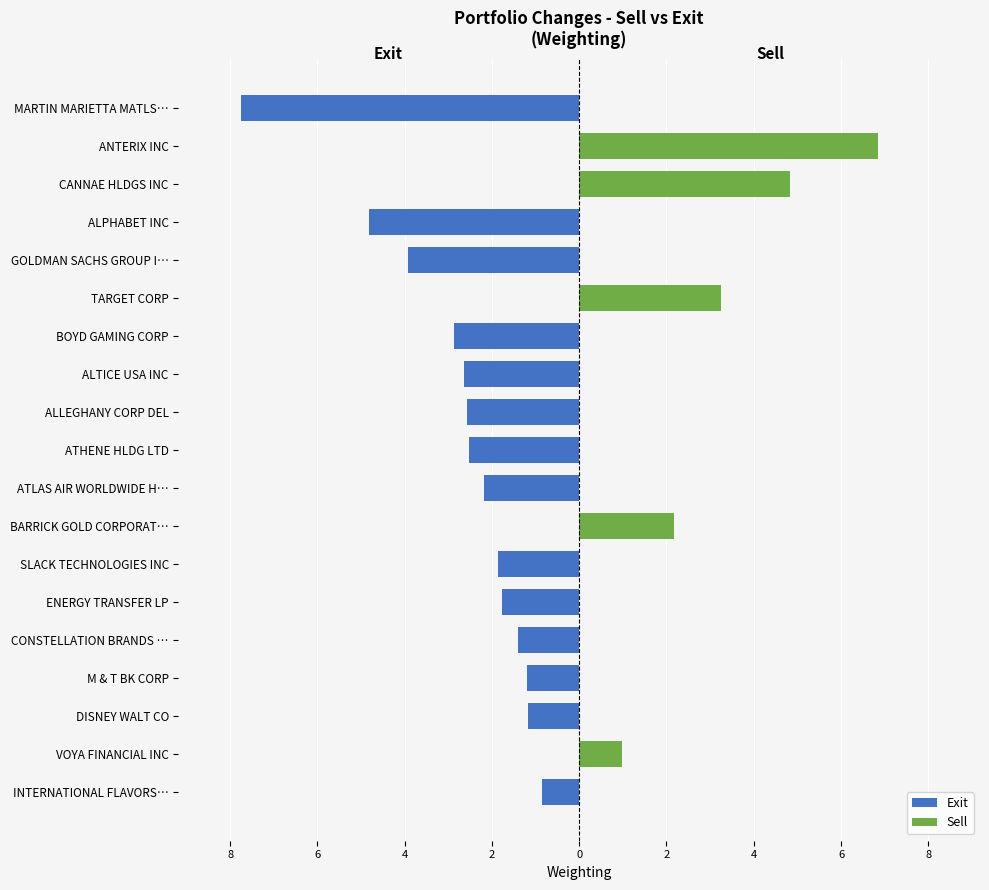

What are all the series names shown in the legend?

Exit, Sell